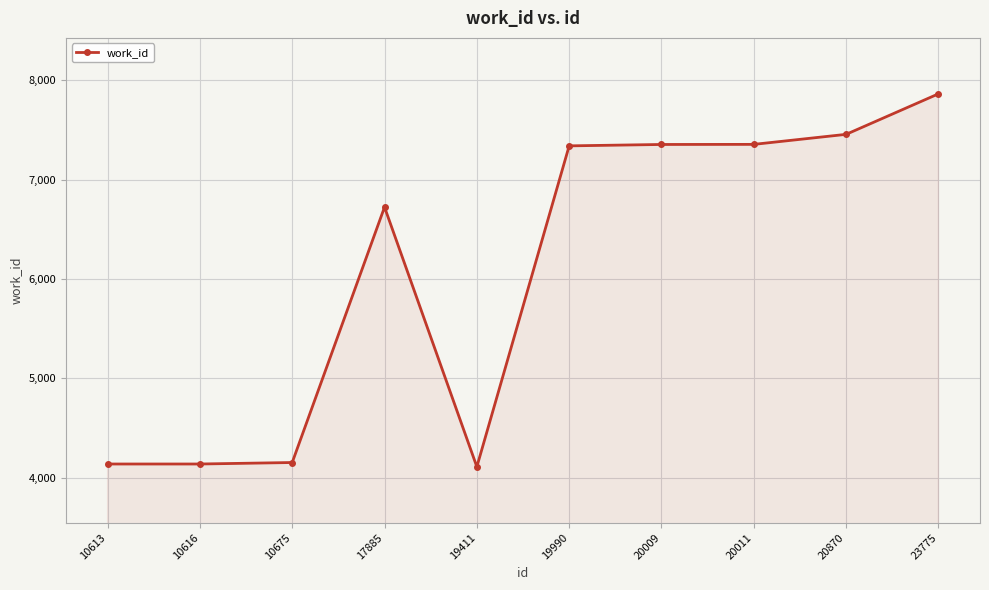

What is the value of the 6th point from the left?

7340